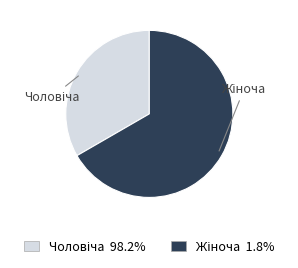

Is there any slice that represents more than half of the pie?

Yes